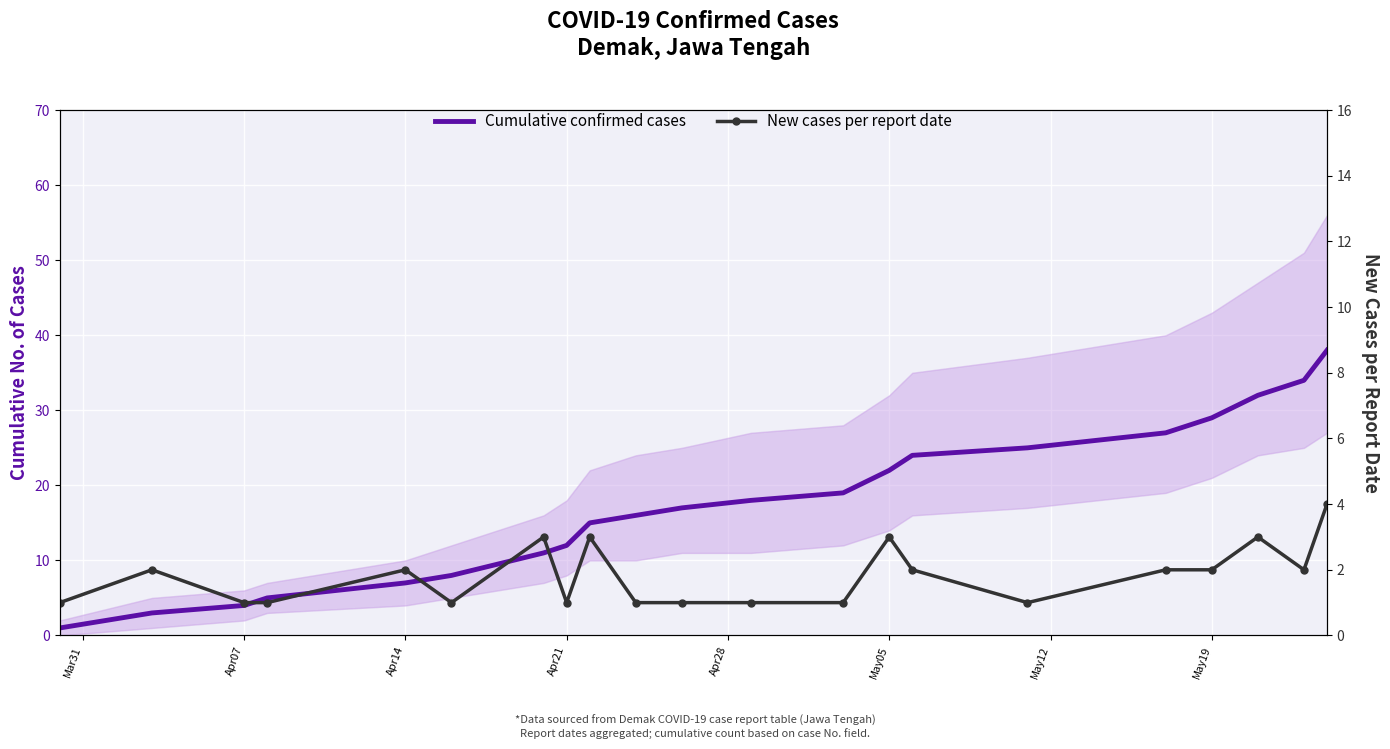

Is the value of Cumulative confirmed cases at 9 greater than the value of New cases per report date at 16?

Yes